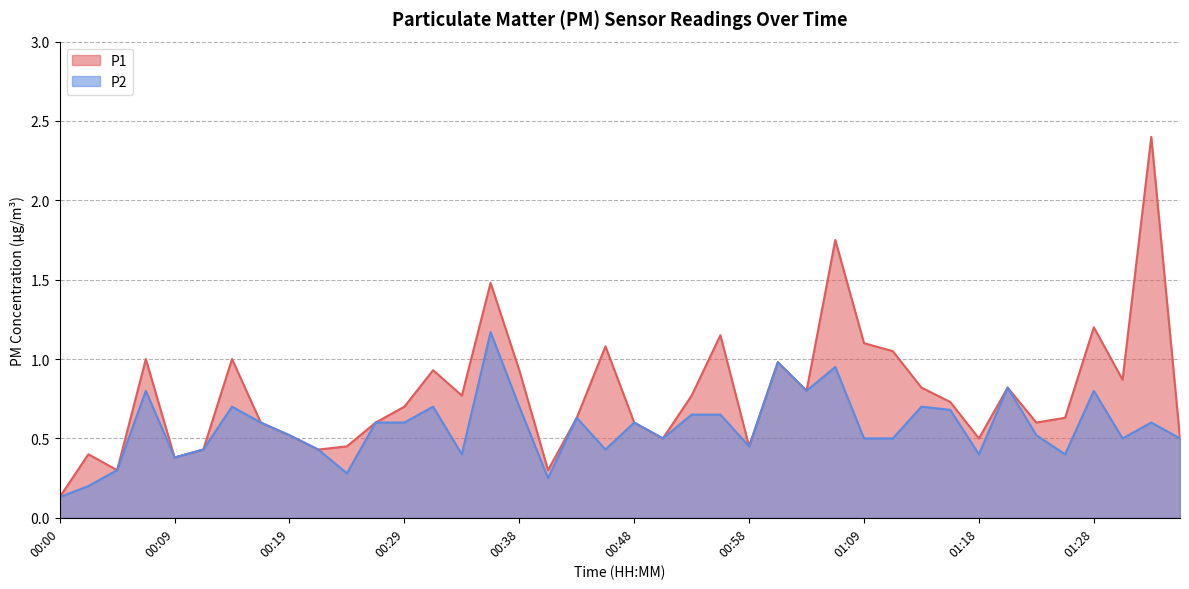

List the labels in order of P2 value, largest first.

00:36, 01:01, 01:06, 01:21, 00:07, 01:03, 01:28, 00:14, 00:31, 00:38, 01:14, 01:16, 00:53, 00:56, 00:43, 00:17, 00:26, 00:29, 00:48, 01:33, 00:19, 01:23, 00:51, 01:09, 01:11, 01:31, 01:36, 00:58, 00:12, 00:21, 00:46, 00:34, 01:18, 01:26, 00:09, 00:04, 00:24, 00:41, 00:02, 00:00